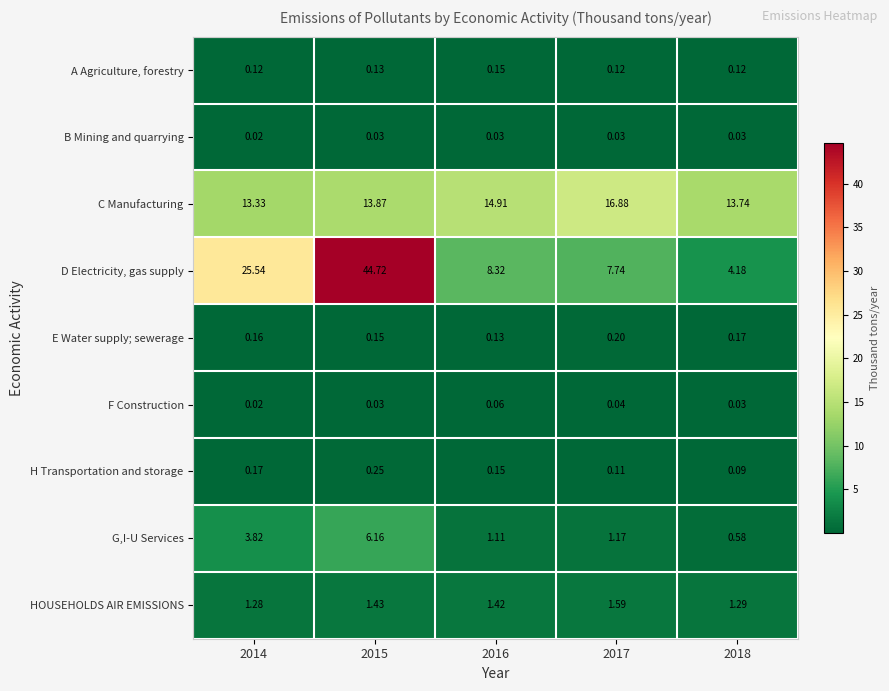

List the series in order of their peak value, highest first.

D Electricity, gas supply, C Manufacturing, G,I-U Services, HOUSEHOLDS AIR EMISSIONS, H Transportation and storage, E Water supply; sewerage, A Agriculture, forestry, F Construction, B Mining and quarrying